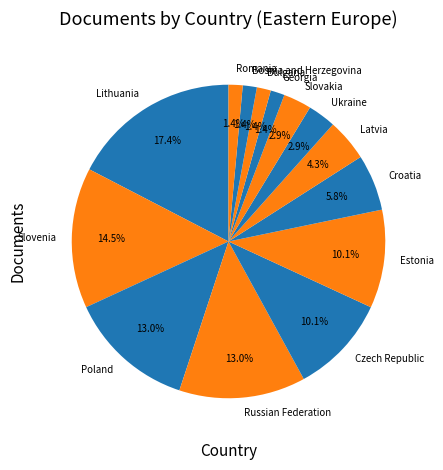

To the nearest percent, what is the average slice percentage?

7%